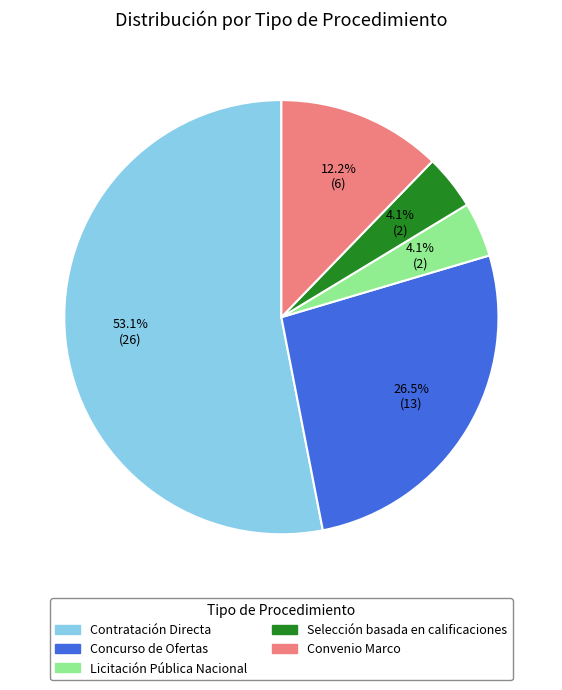

What percentage is NOT represented by Convenio Marco?

87.8%